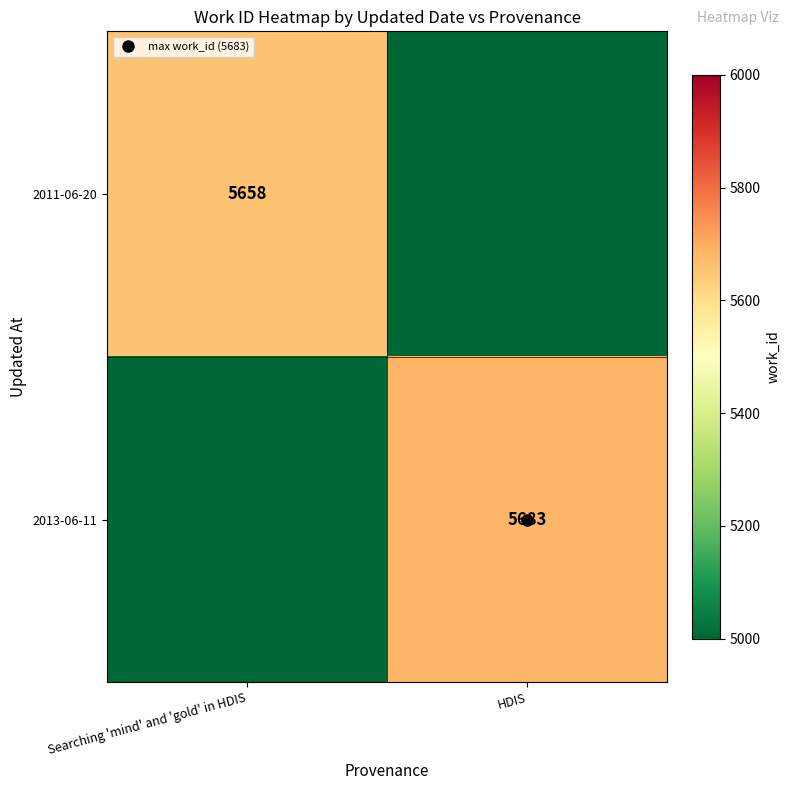

Which series has the largest total across all categories?

2013-06-11